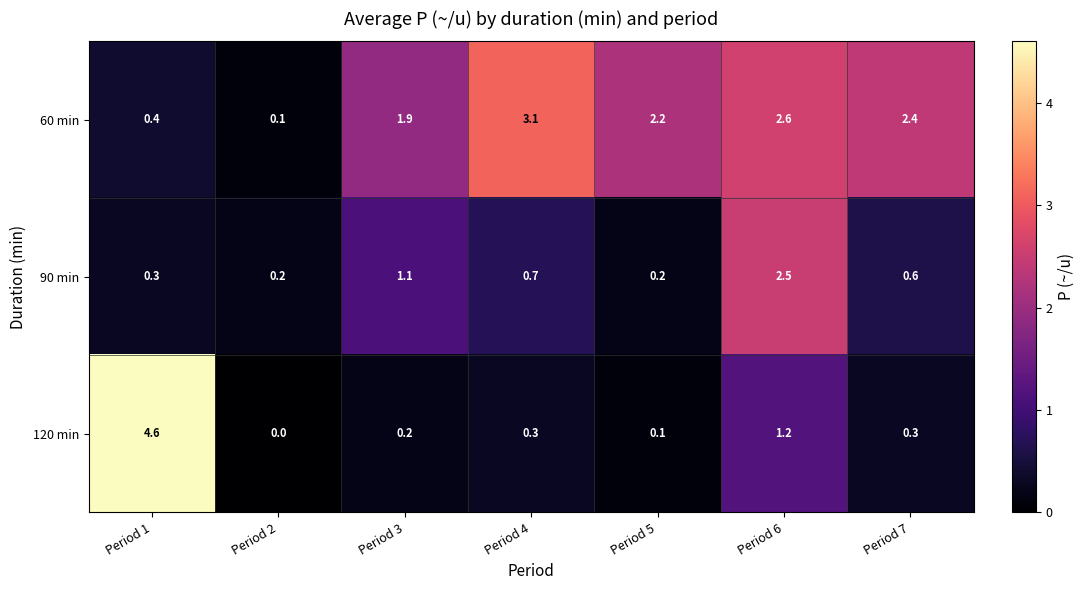

At Period 1, list the series in order from smallest to largest.

90 min, 60 min, 120 min